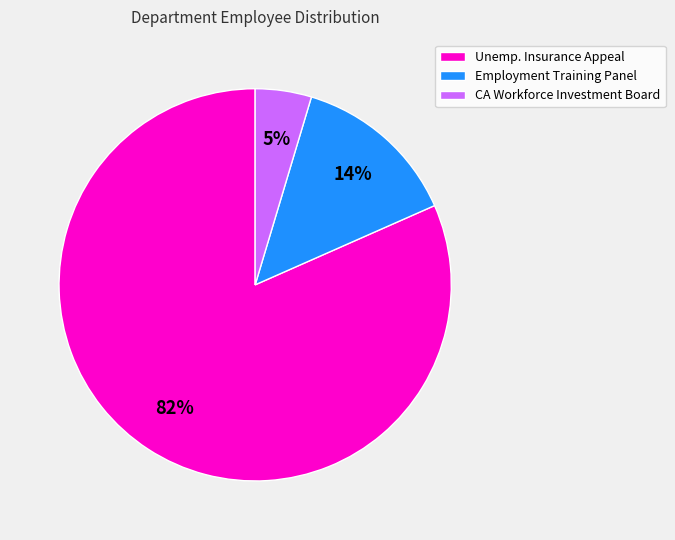

To the nearest percent, what is the combined percentage of Employment Training Panel and Unemp. Insurance Appeal?

95%